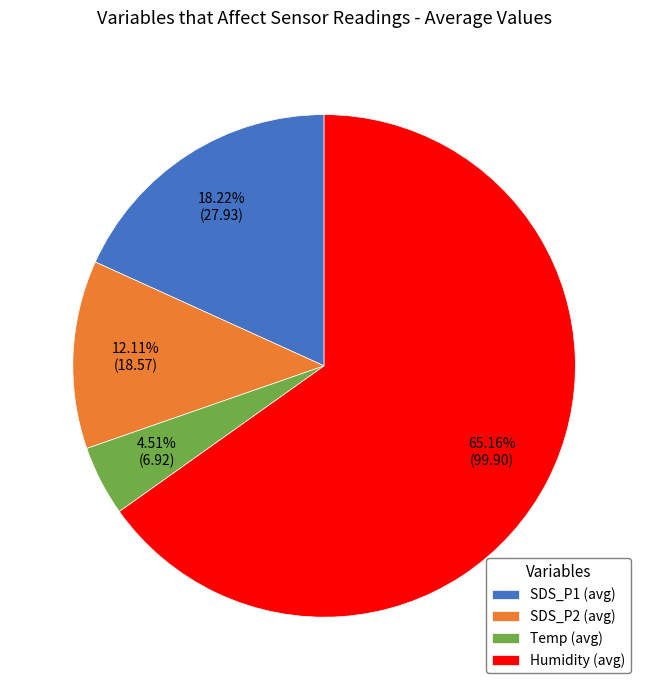

What is the ratio of the value at Humidity (avg) to the value at SDS_P1 (avg)?

3.6